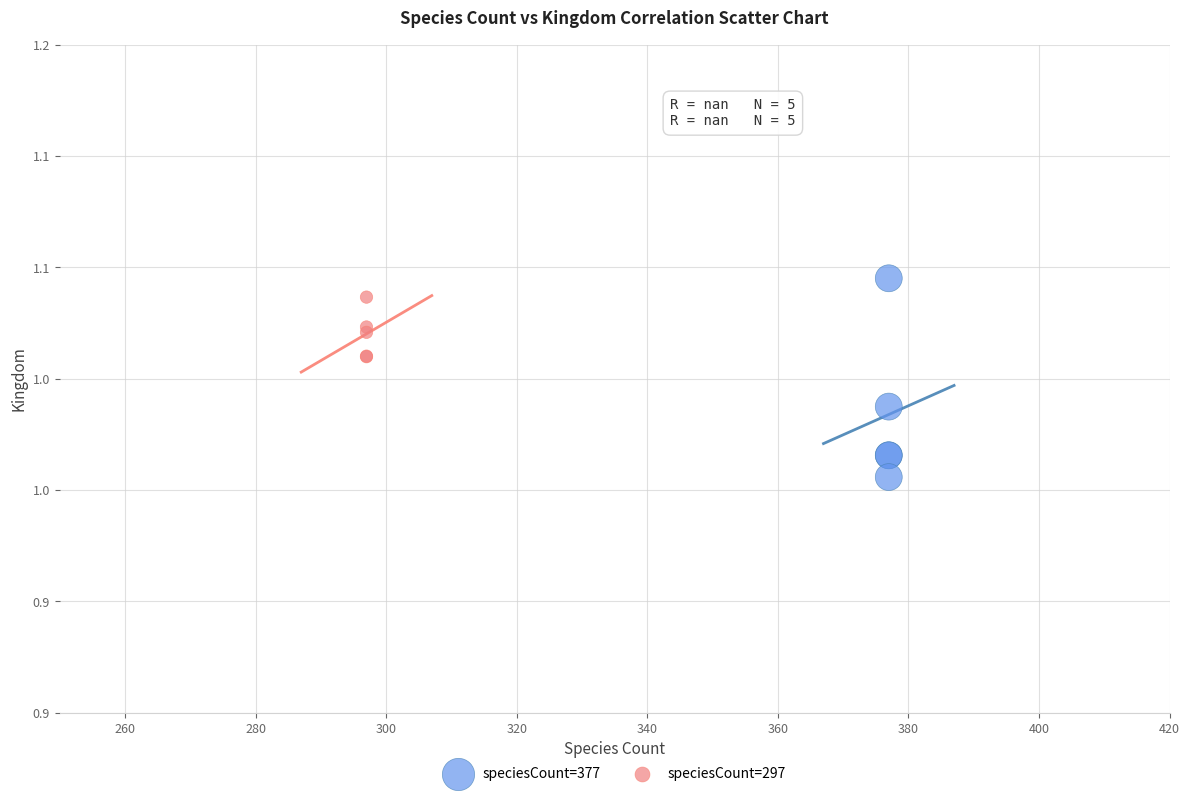

Which series contains the highest Y value?

speciesCount=377